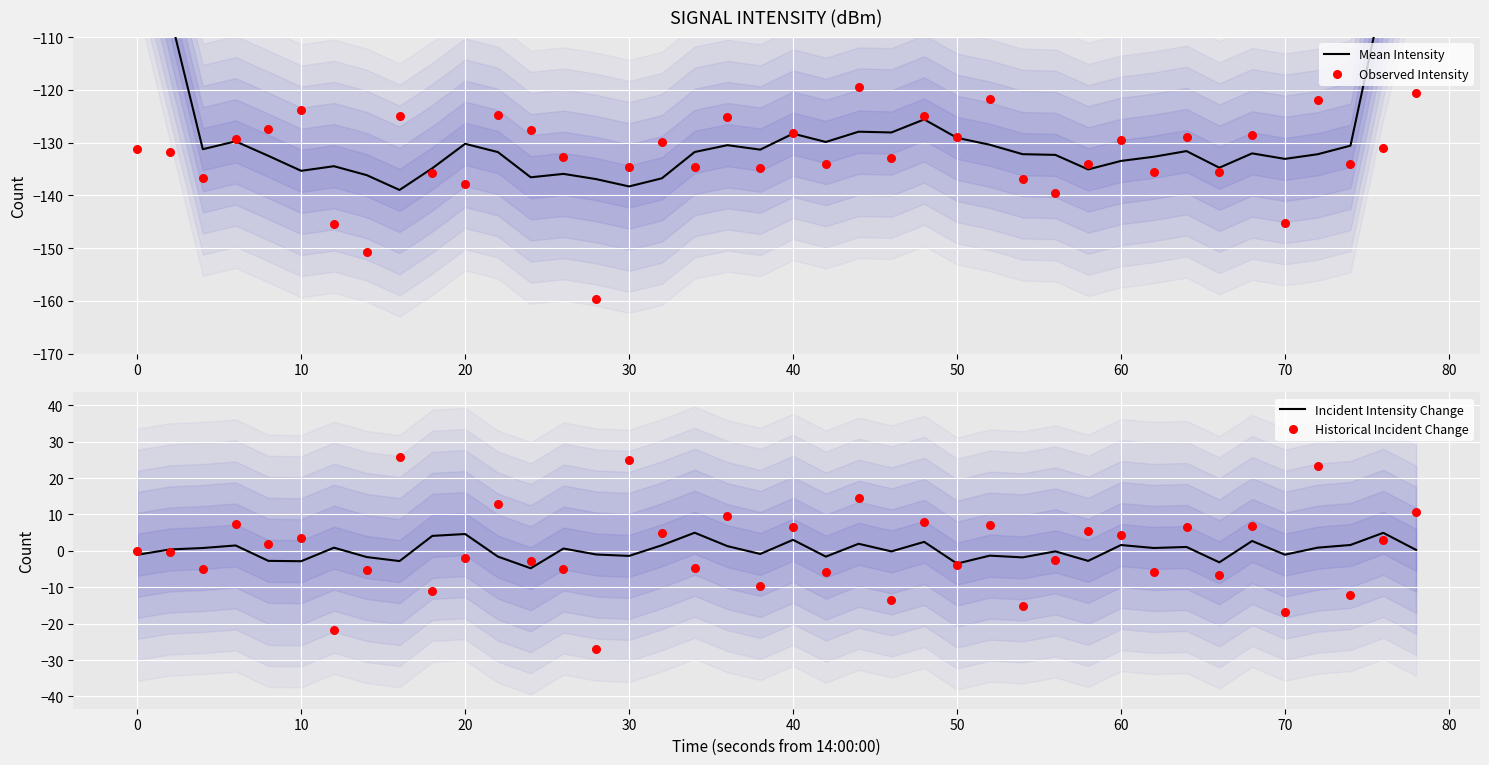

What are all the series names shown in the legend?

Mean Intensity, Observed Intensity, Incident Intensity Change, Historical Incident Change